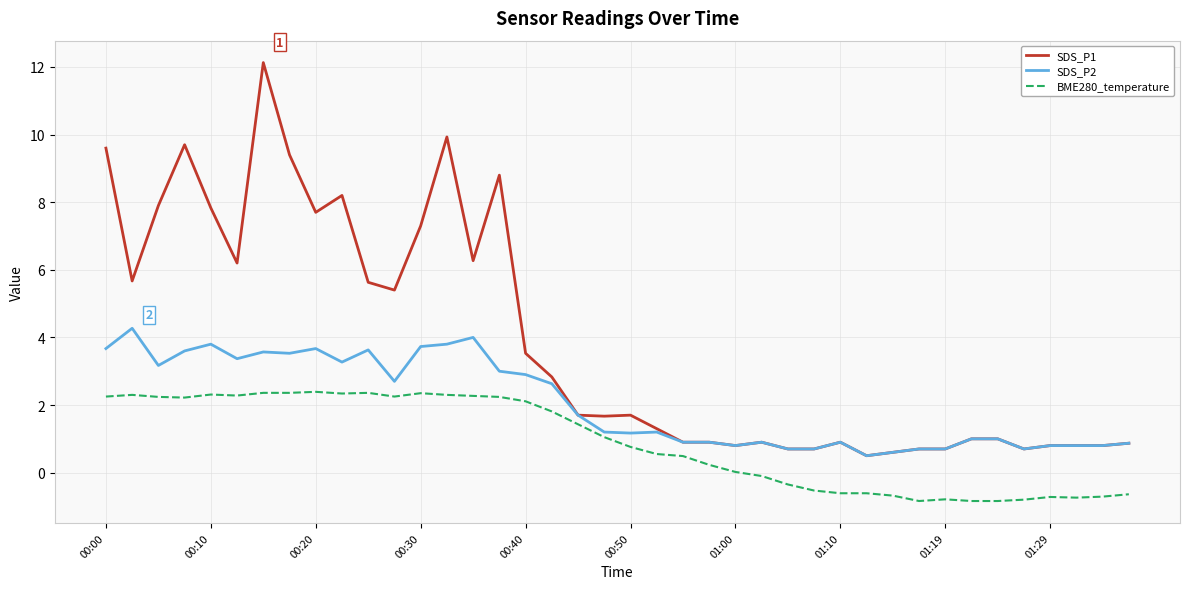

How many categories are shown in the chart?

40